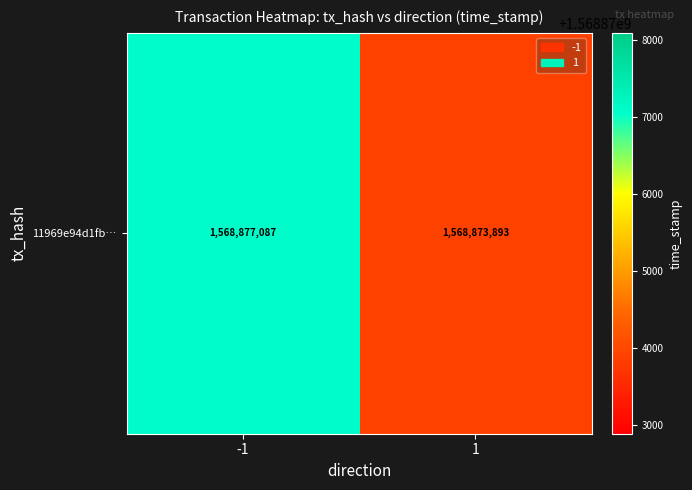

How many categories are shown in the chart?

2